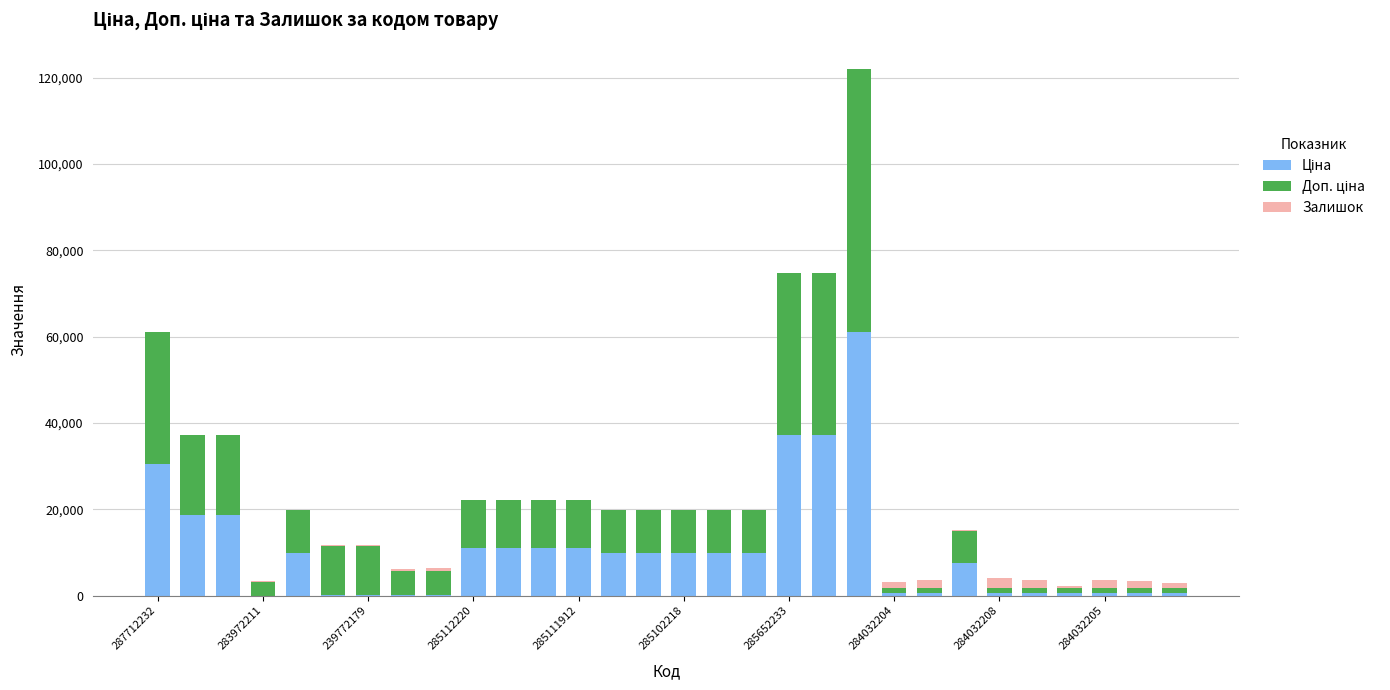

Count the number of data series in this chart.

3